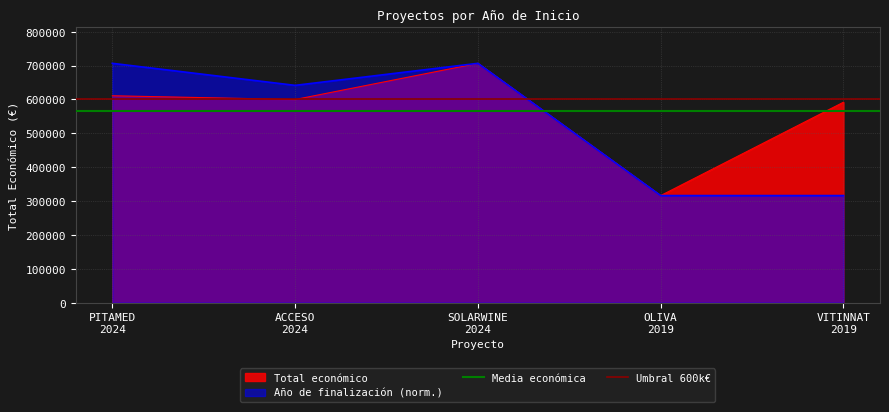

What is the maximum value for Año de finalización (norm.)?

706697.0